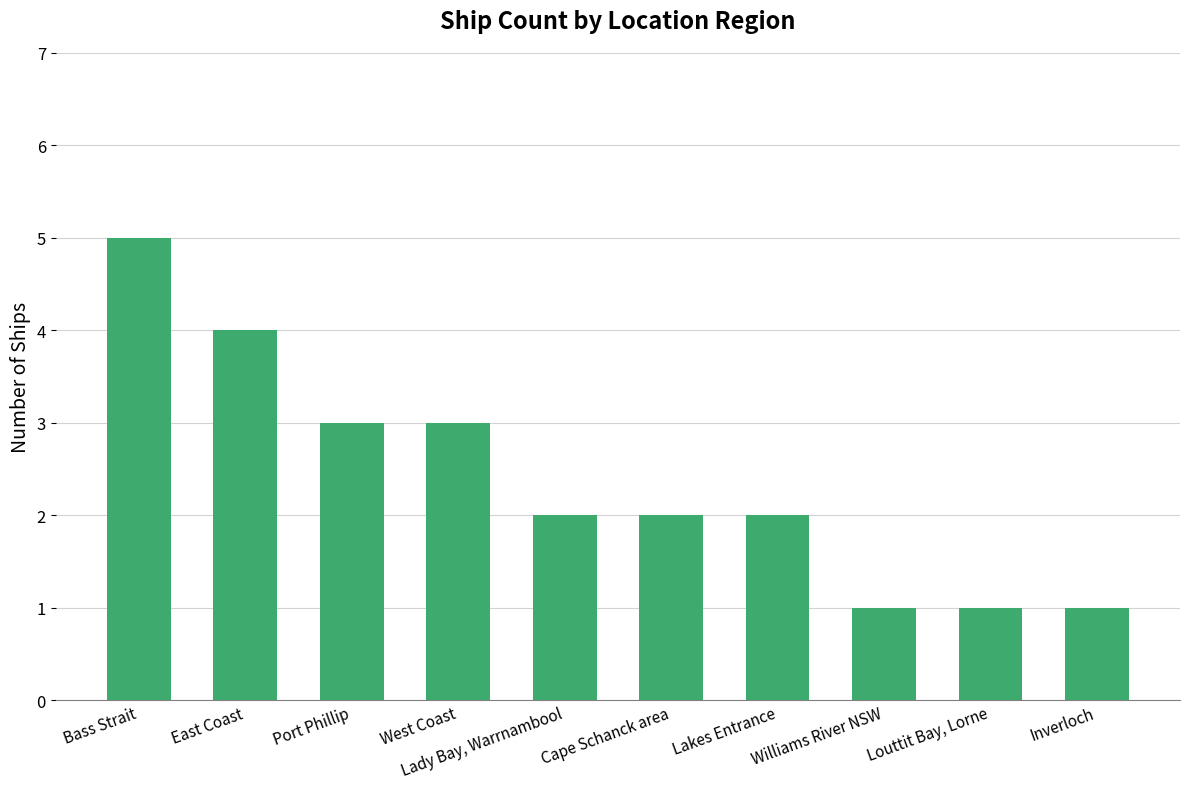

Reading left to right, what are all the values shown in this chart?

Bass Strait=5	East Coast=4	Port Phillip=3	West Coast=3	Lady Bay, Warrnambool=2	Cape Schanck area=2	Lakes Entrance=2	Williams River NSW=1	Louttit Bay, Lorne=1	Inverloch=1